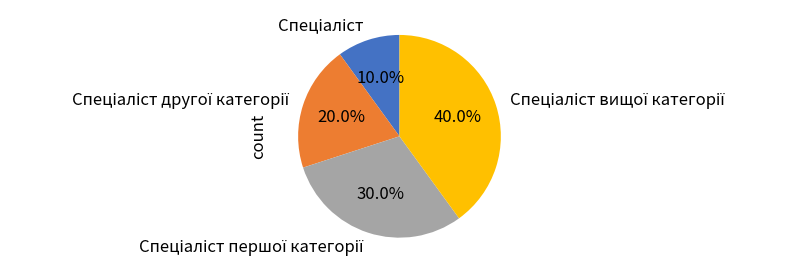

Is there a majority slice in this chart?

No